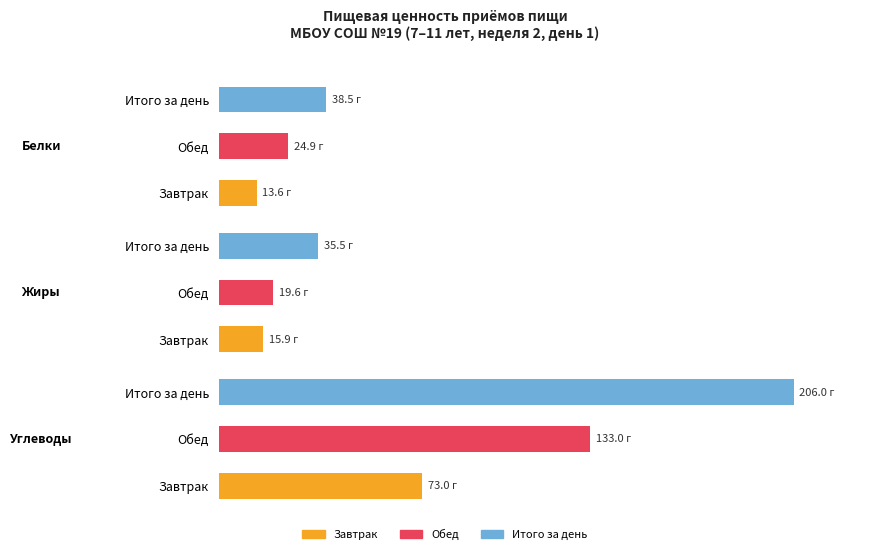

What is the sum of the Углеводы values at 1 and 2?

339.0